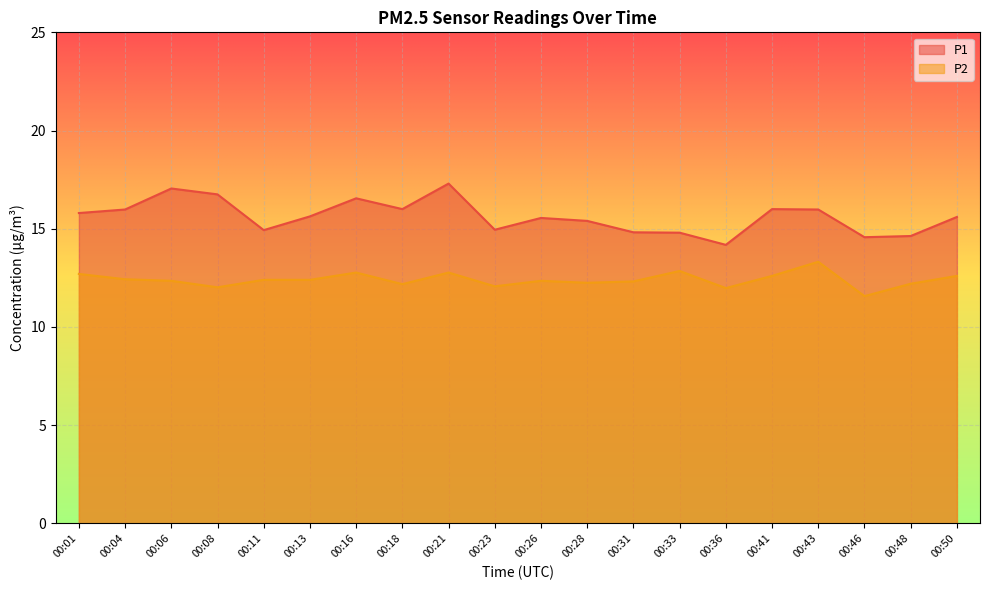

How many series are shown in this chart?

2